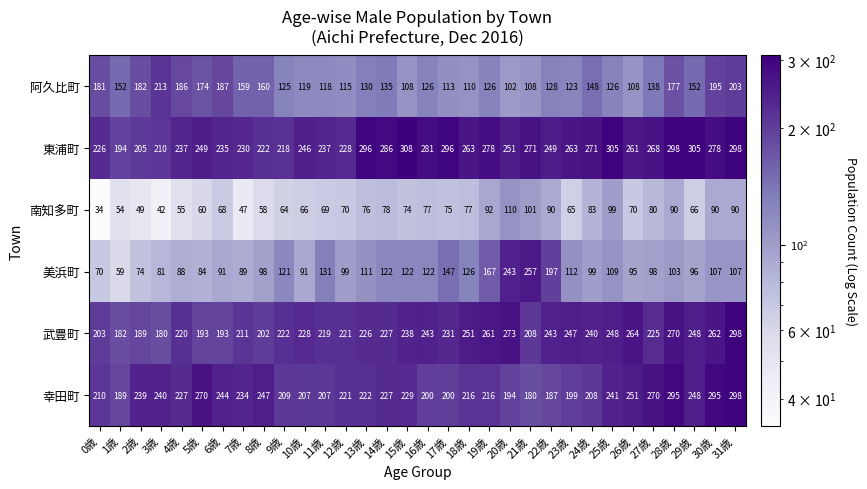

What is the total value across all series at 27歳?

1079